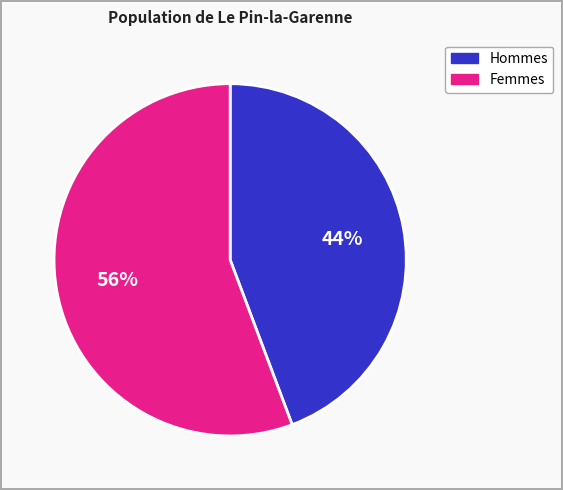

To the nearest percent, what is the average slice percentage?

50%